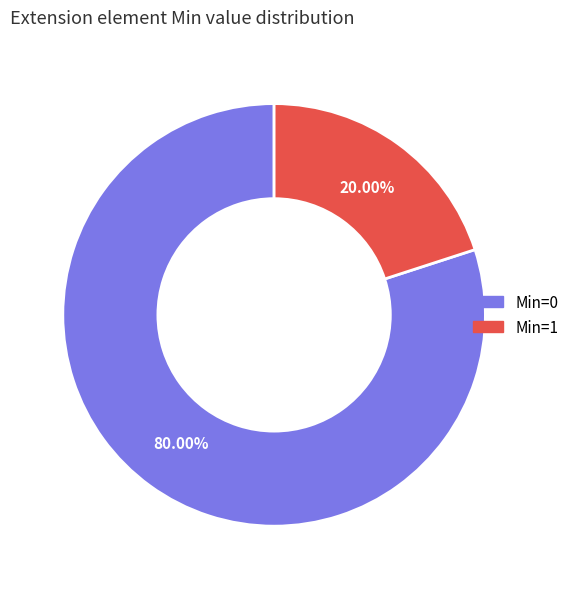

How many segments does this pie chart have?

2